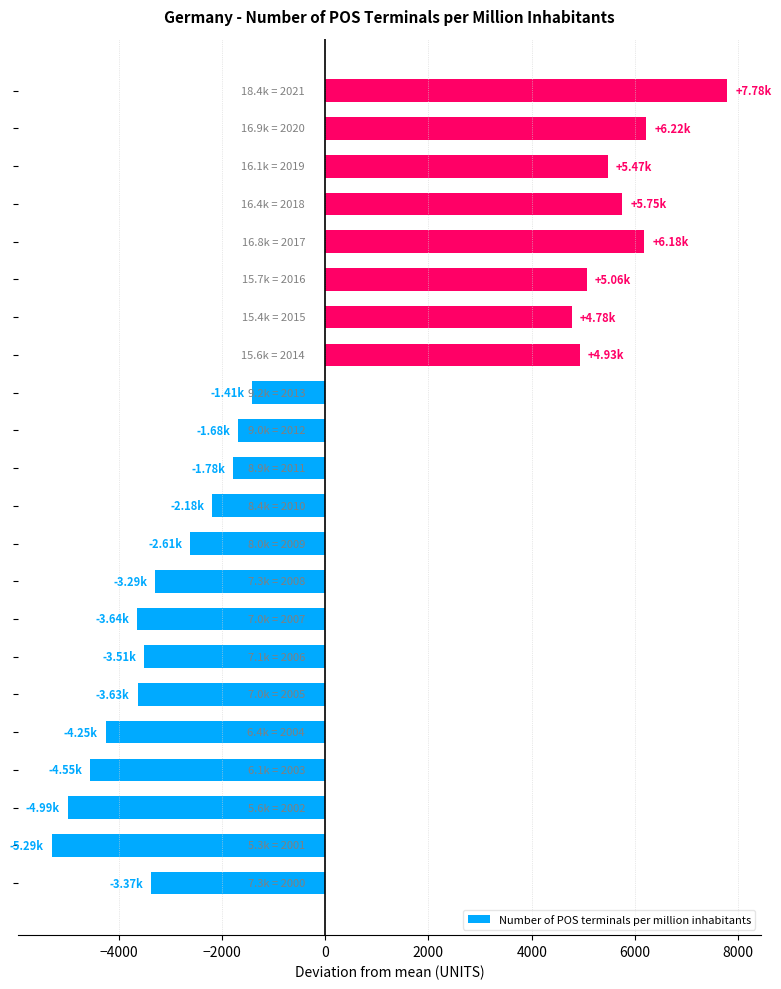

How many negative values are there?

14